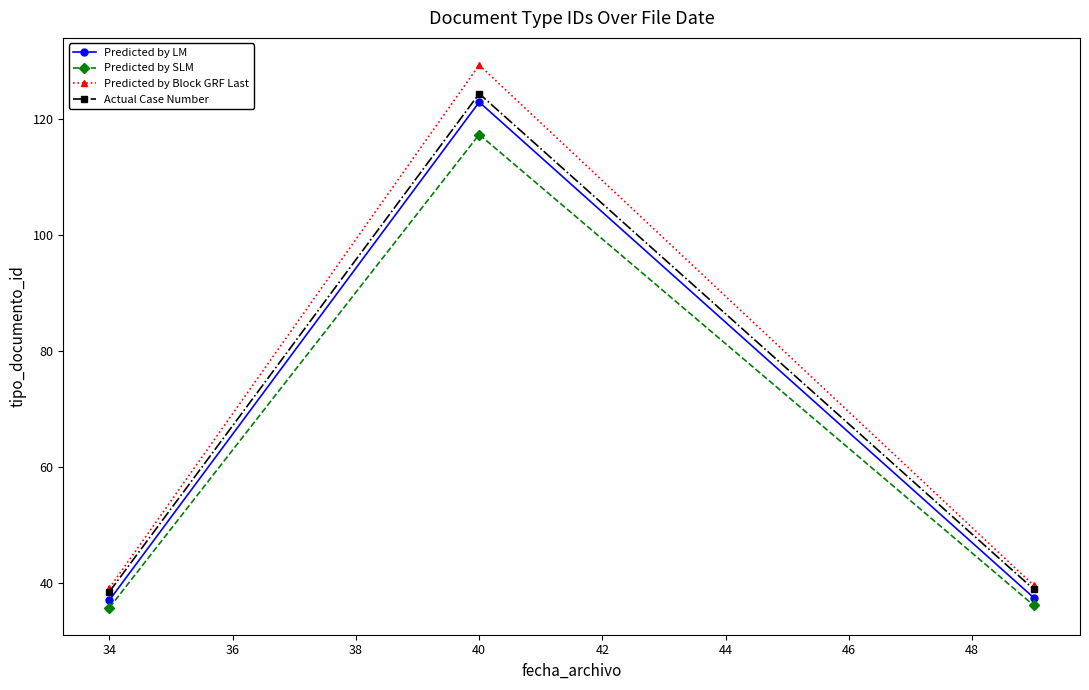

List the series in order of their overall mean, highest first.

Predicted by Block GRF Last, Actual Case Number, Predicted by LM, Predicted by SLM